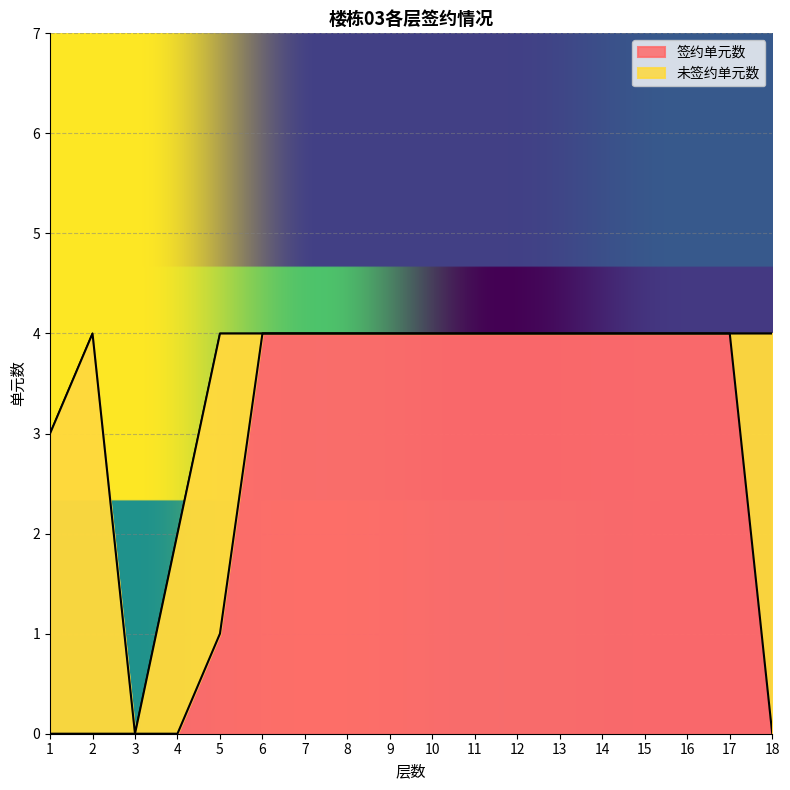

The chart shows a value of 6 at 9. True or false?

False